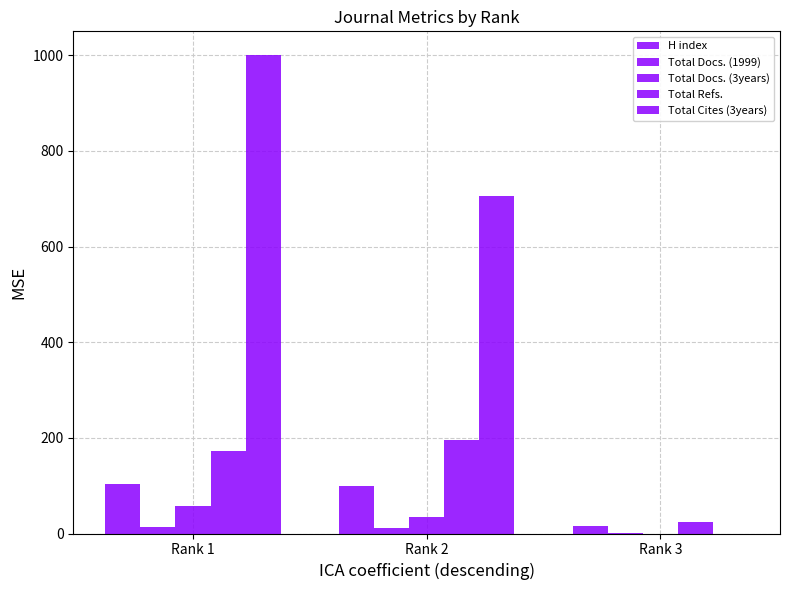

The value of Total Refs. at Rank 2 is 130. True or false?

False